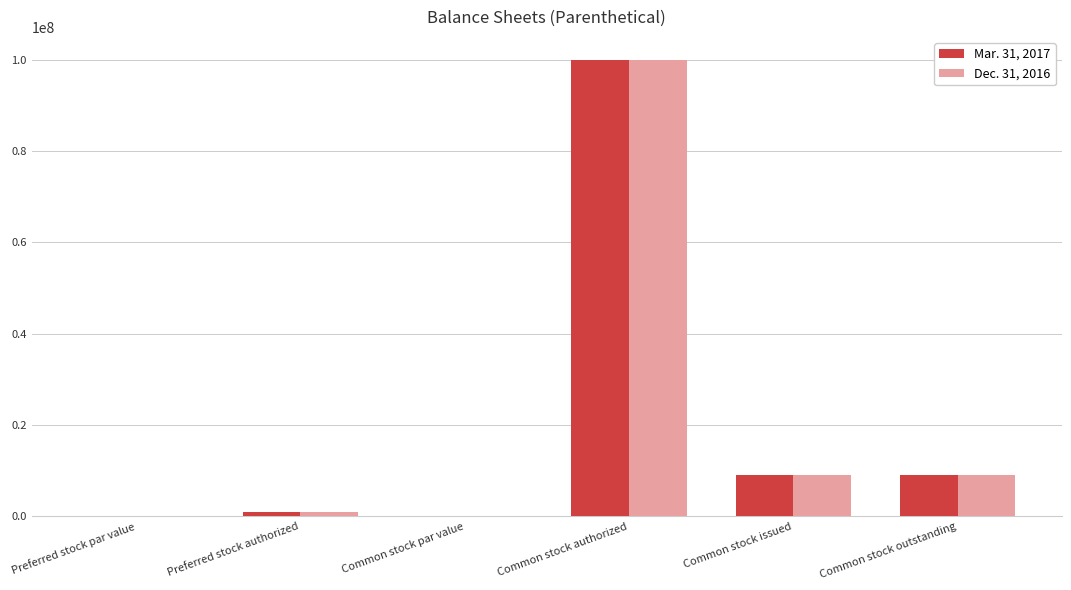

What is the greatest value displayed?

100000000.0